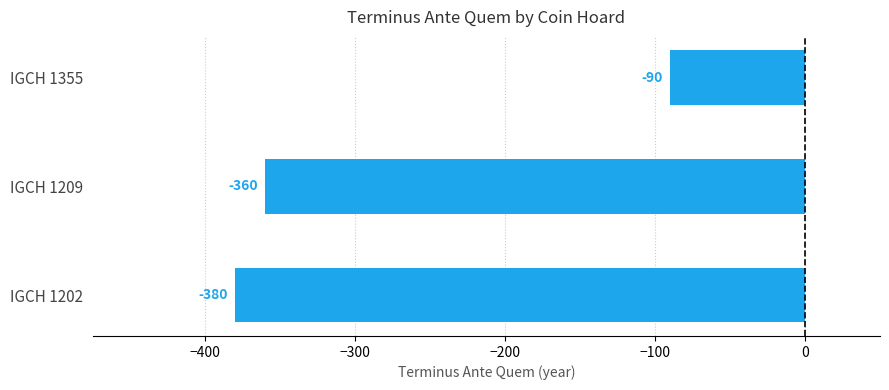

How many series are shown in this chart?

1